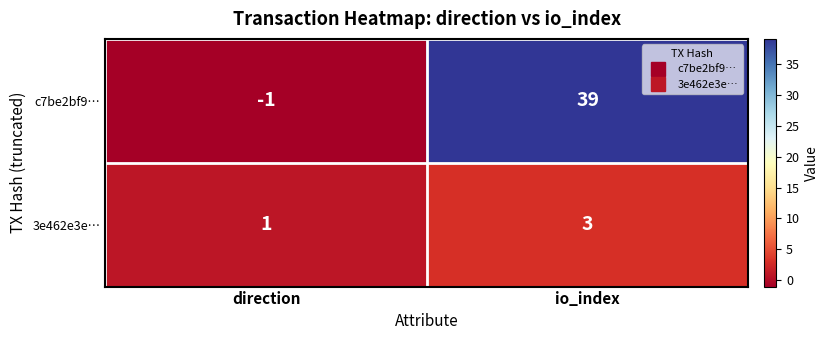

What is the average value of the c7be2bf9… series?

19